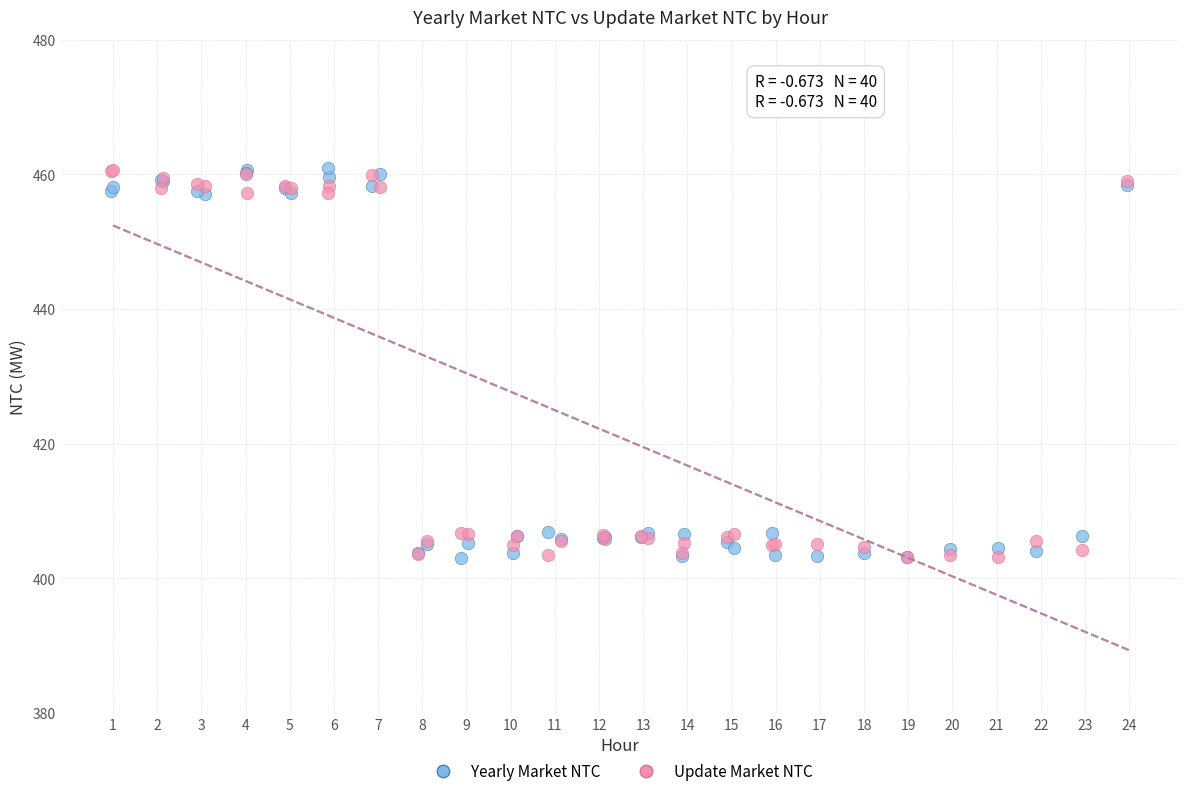

What are all the series names shown in the legend?

Yearly Market NTC, Update Market NTC